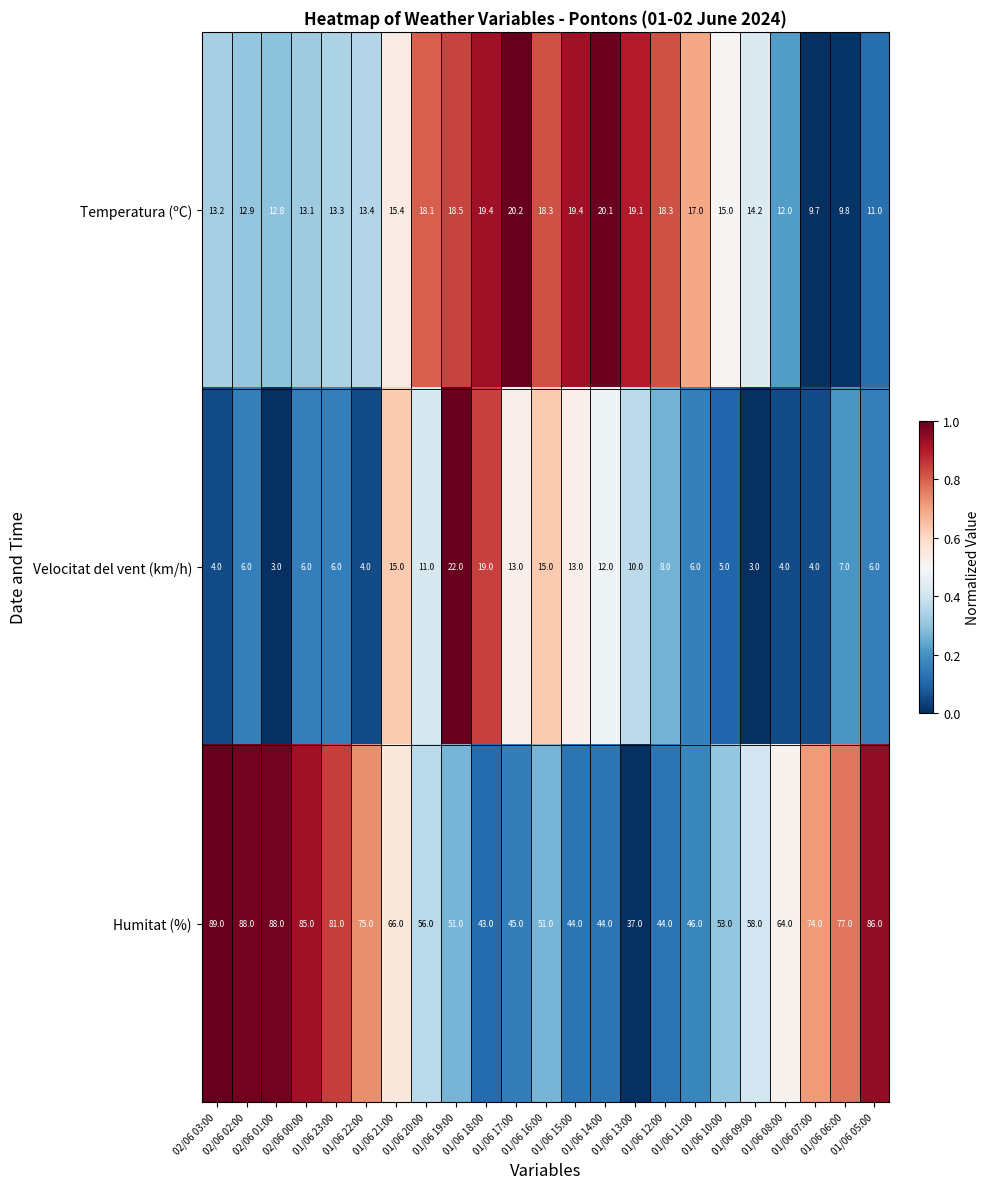

Rank the series by their maximum value, from lowest to highest.

Temperatura (ºC), Velocitat del vent (km/h), Humitat (%)